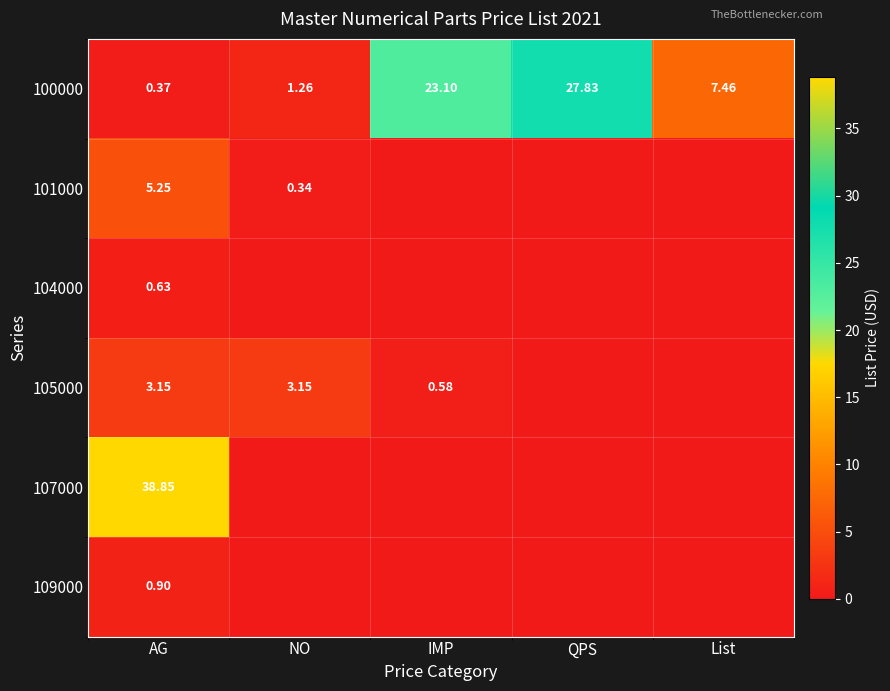

Rank the categories by 100000 value from highest to lowest.

QPS, IMP, List, NO, AG